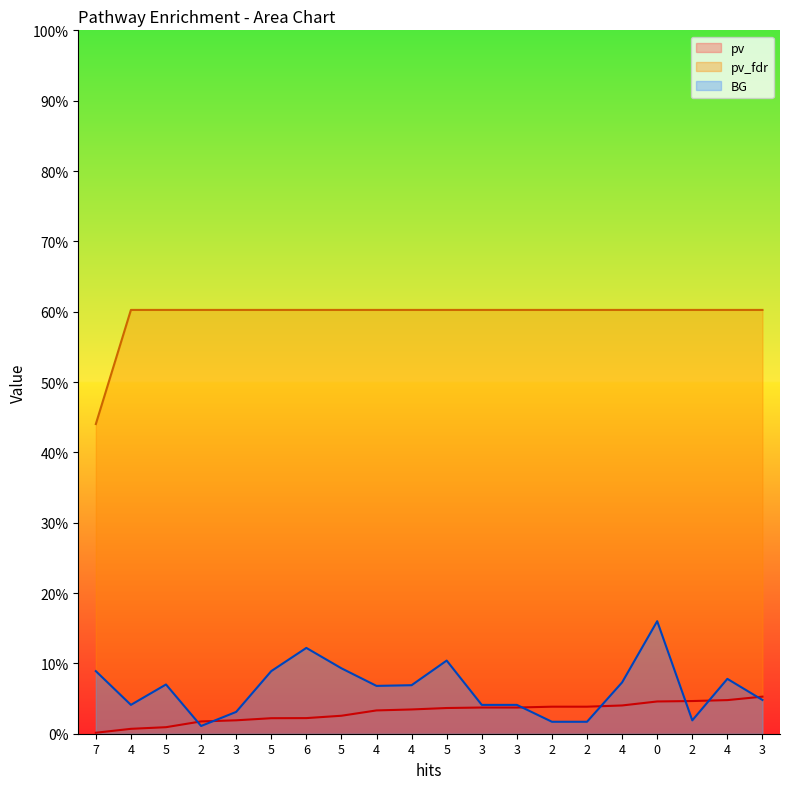

Rank the series at 3 from lowest to highest value.

pv, BG_scaled, pv_fdr